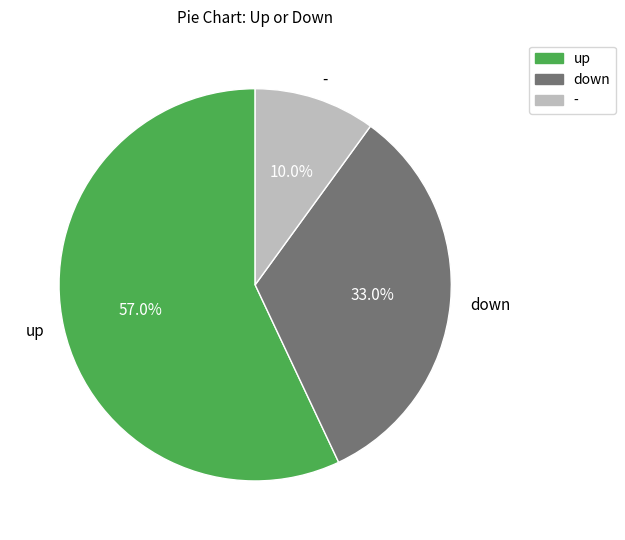

Is down the majority of the pie?

No